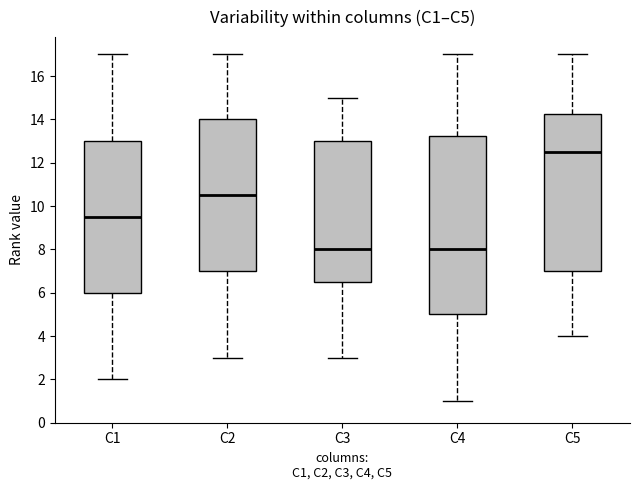

Which box is the tallest, from its lower edge to its upper edge?

C4